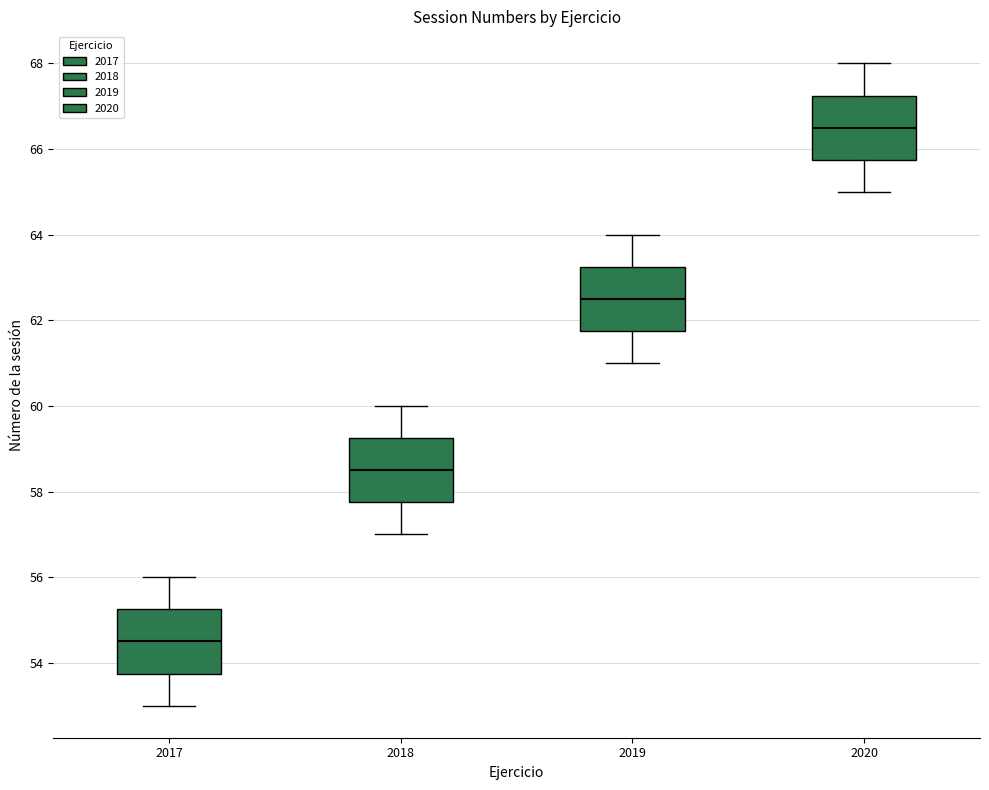

Which box has the highest median line?

2020